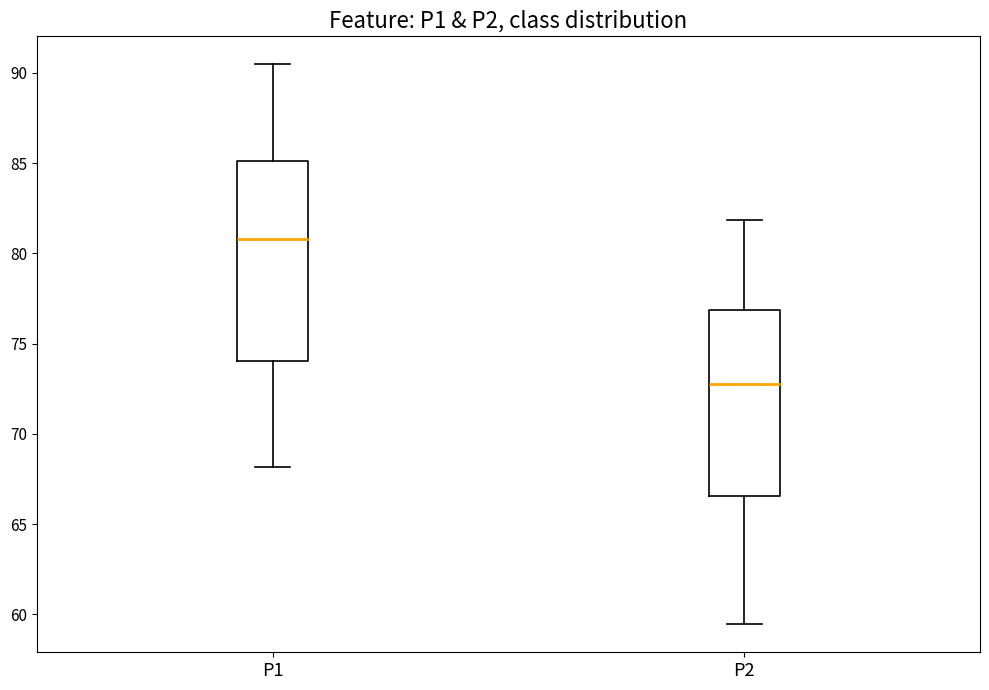

Where is the lower edge of the box for P1 on the y-axis? The values are not printed on the chart, so give them approximately, as read against the axis.

74.0